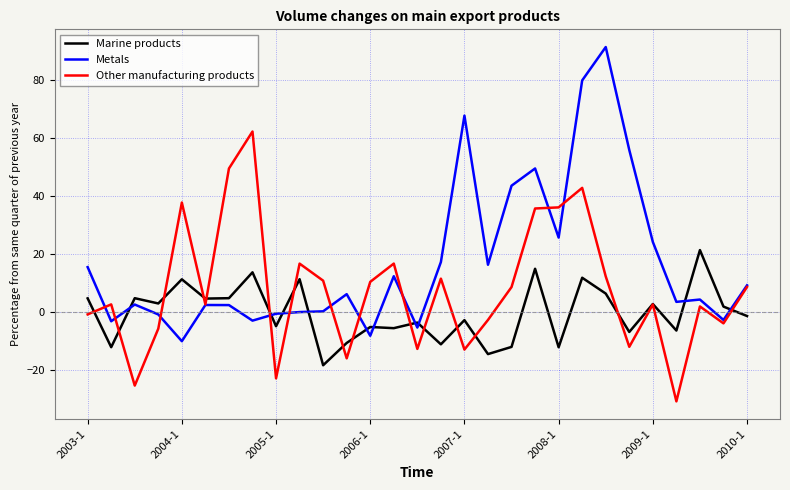

How many values in the Metals series exceed 4?

15